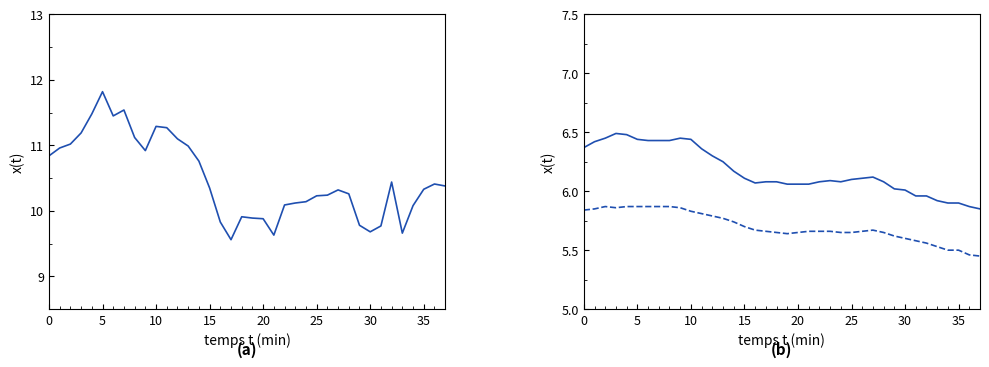

The value of X2_M11 (μg/m³) at 15 is 9.9. True or false?

False